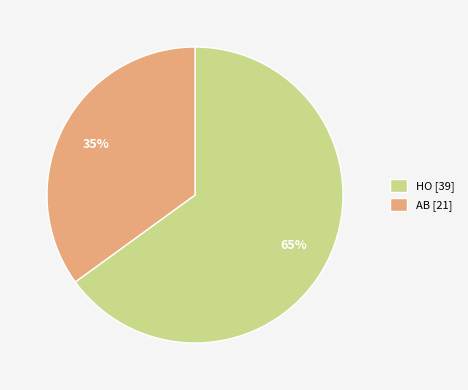

To the nearest percent, what percentage of the pie is AB?

35%